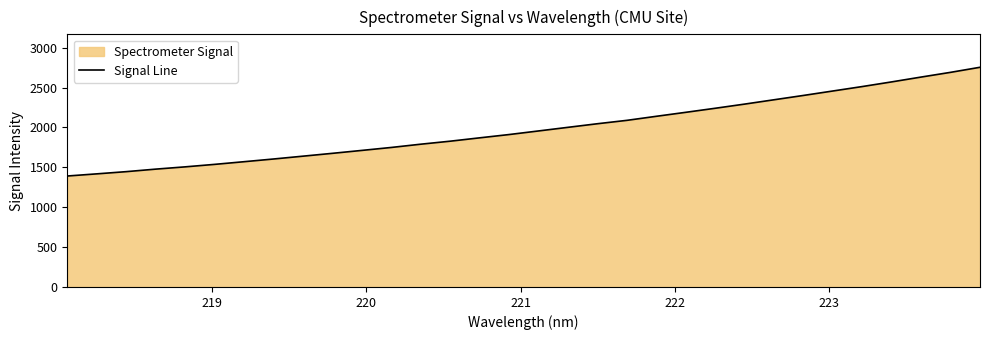

What is the minimum value shown in the chart?

1391.3